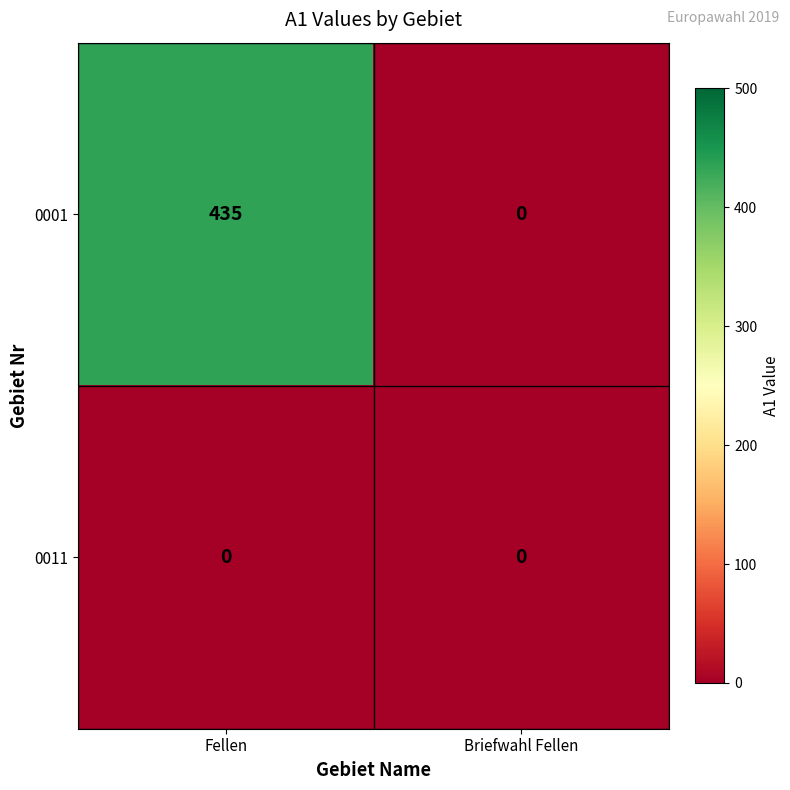

Between Fellen and Briefwahl Fellen, which series saw the biggest shift?

0001